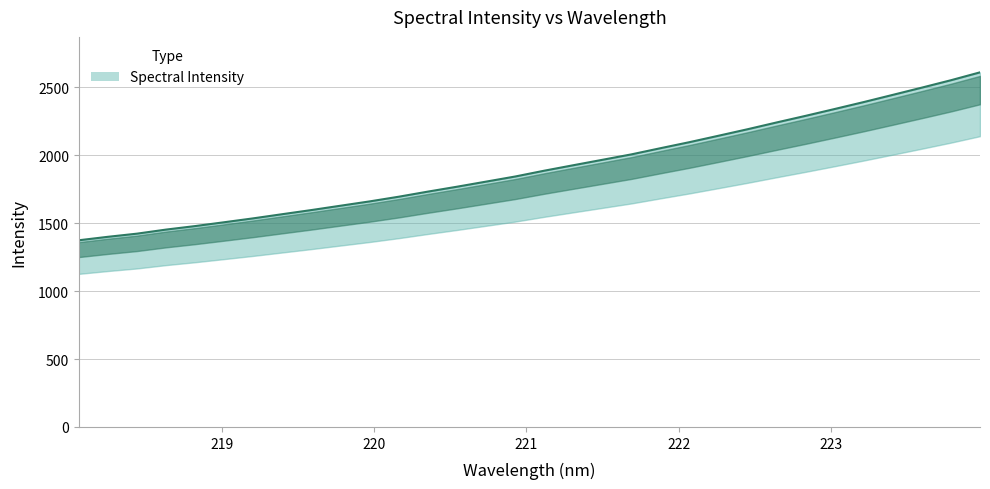

What is the average value?

1909.7